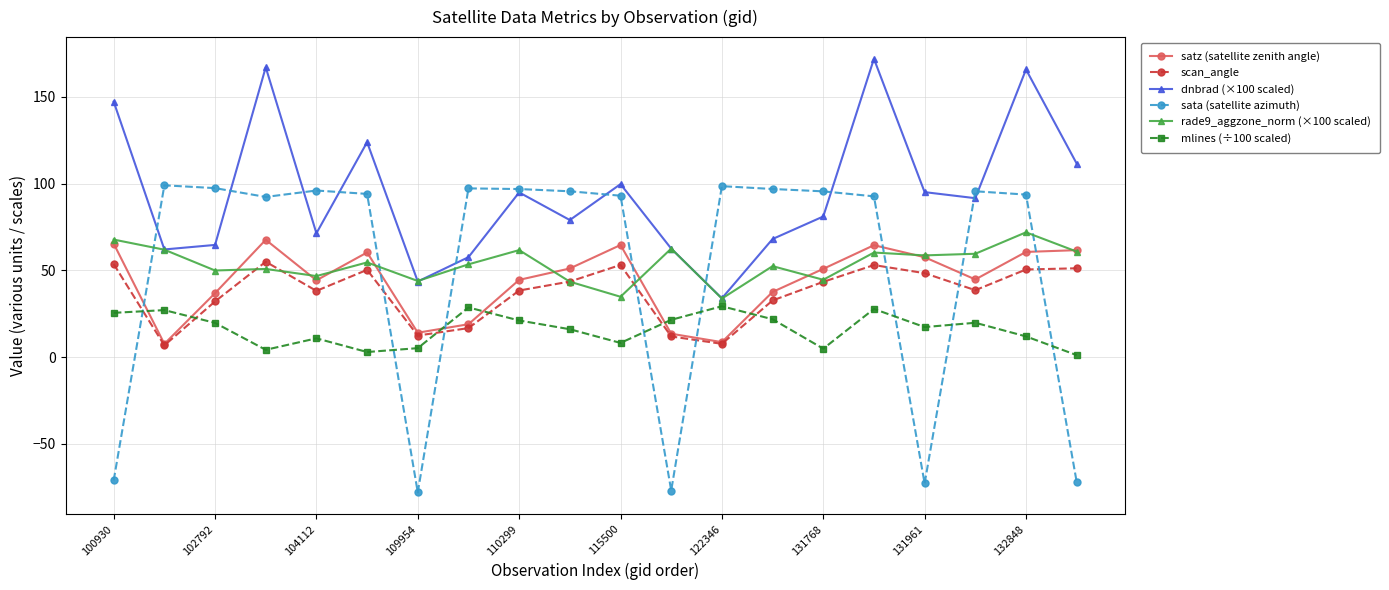

True or false: rade9_aggzone_norm (×100 scaled) has more than 0 interior local peaks.

True